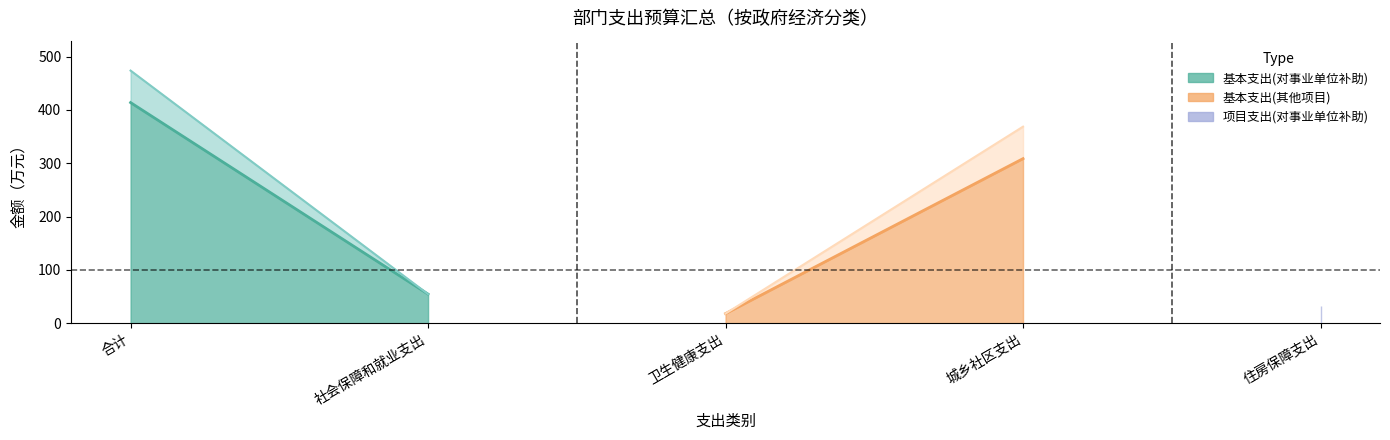

Which category has the lowest value across all series?

社会保障和就业支出